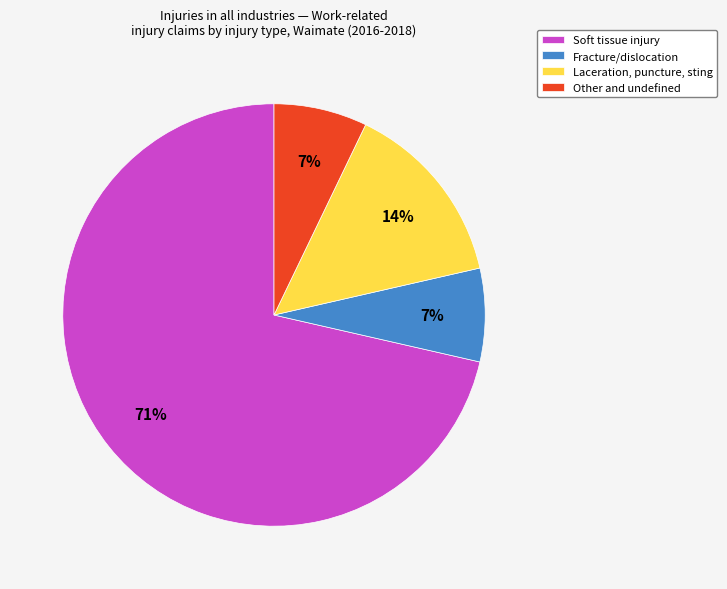

What is the largest slice in the pie chart?

Soft tissue injury